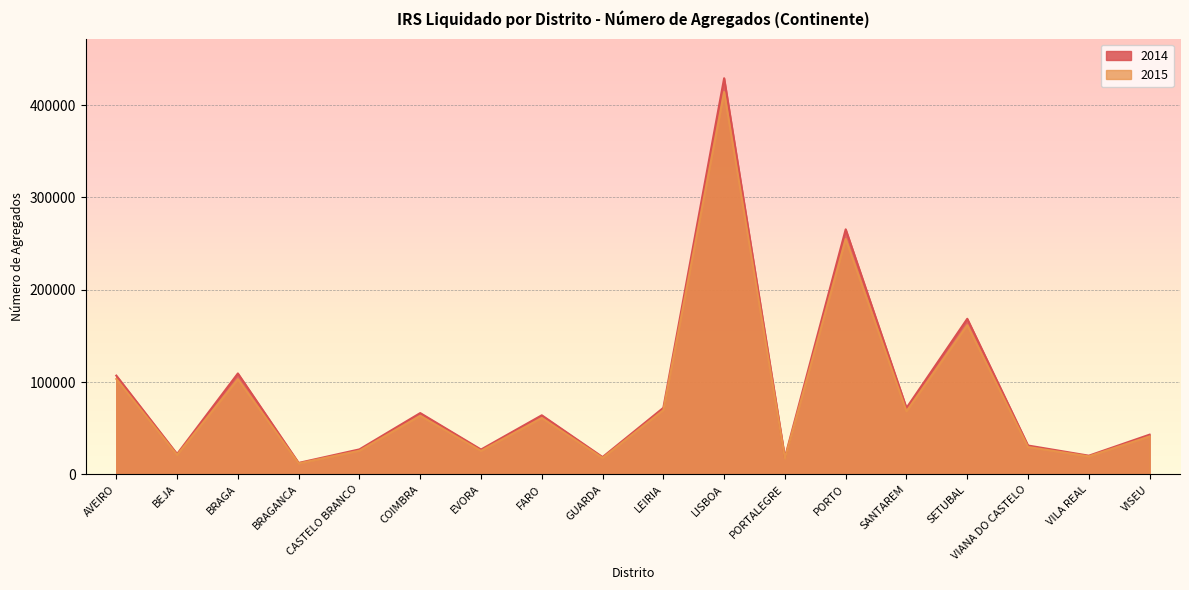

What is the total value across all series at LEIRIA?

141581